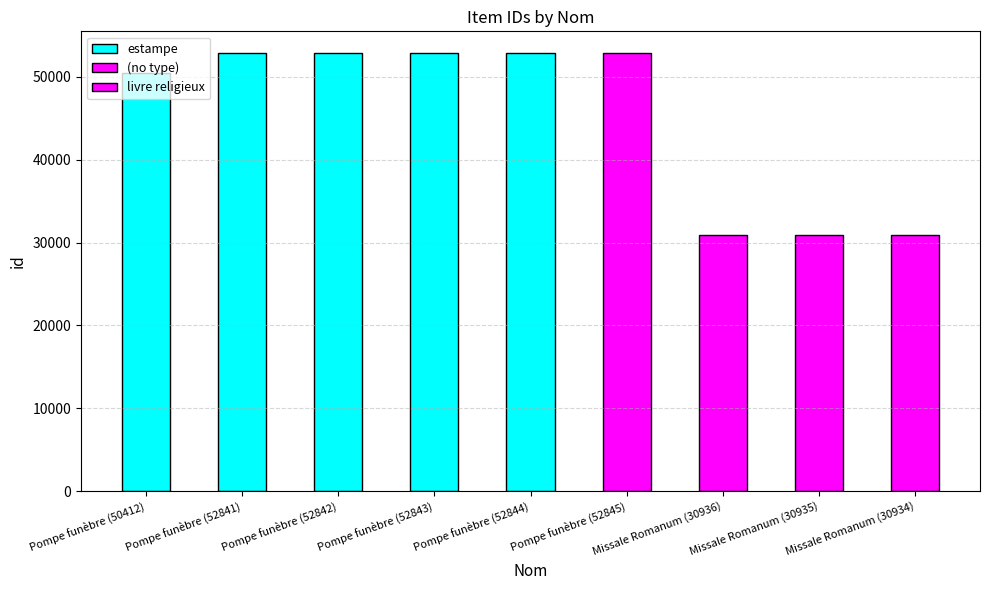

What is the difference between the maximum and minimum values?

21911